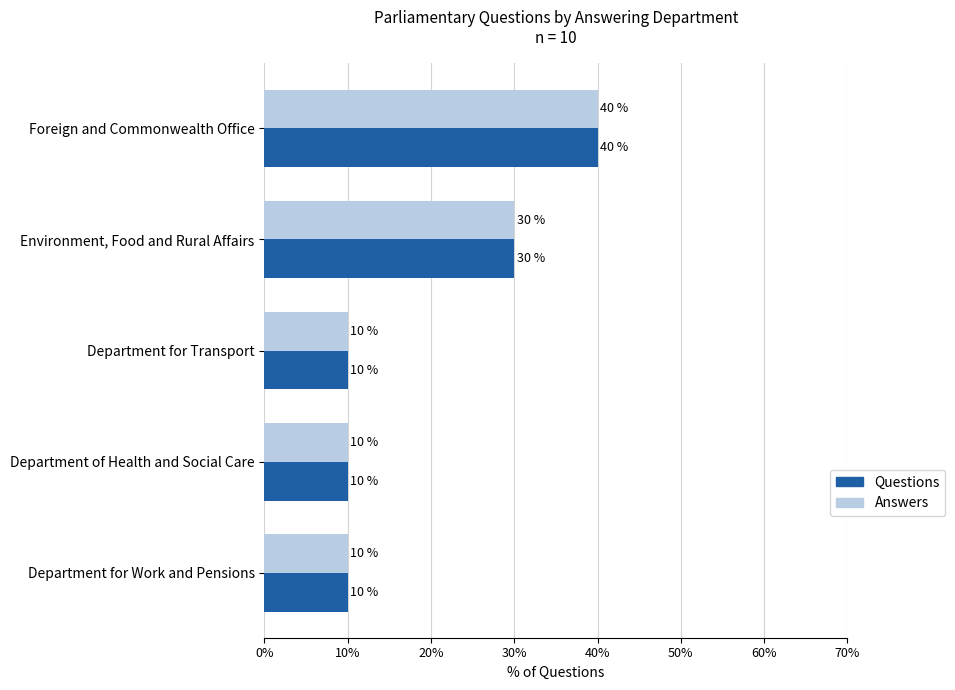

At which category does the chart reach its peak across all series?

Foreign and Commonwealth Office